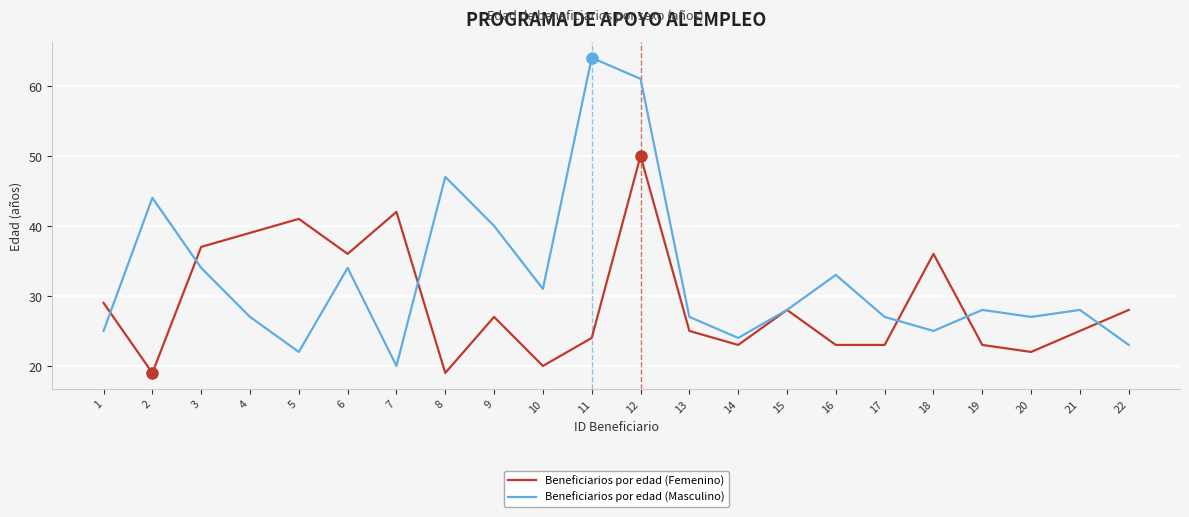

Is the value of Beneficiarios por edad (Femenino) at 1 greater than the value of Beneficiarios por edad (Masculino) at 22?

Yes